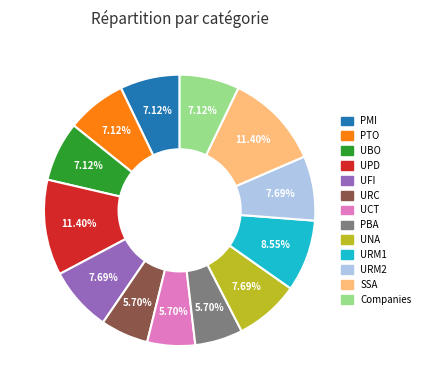

Does UCT represent more than half of the total?

No